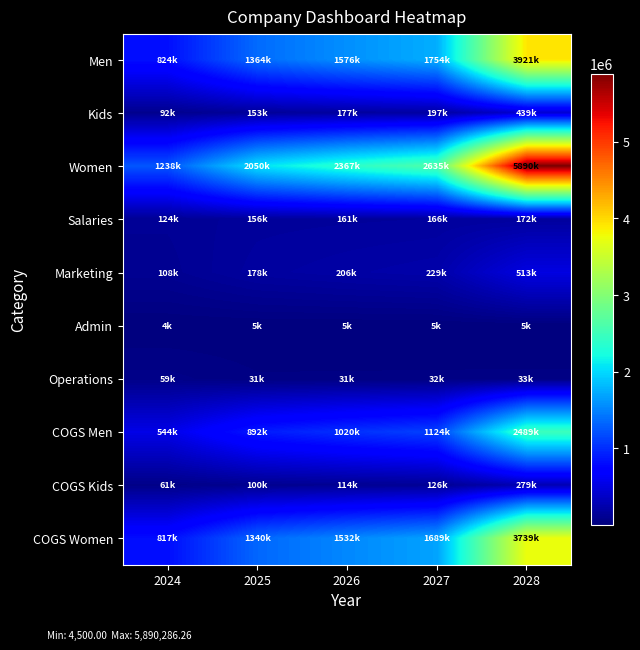

Reading left to right, extract all data points from this chart.

Men: 2024=824116.4	2025=1364452.7	2026=1575637.7	2027=1754371.7	2028=3921433.7
Kids: 2024=92328.4	2025=152864.0	2026=176523.7	2027=196547.9	2028=439330.7
Women: 2024=1237884.3	2025=2049509.8	2026=2366725.5	2027=2635197.3	2028=5890286.3
Salaries: 2024=124208.3	2025=156062.5	2026=161060.6	2027=166252.6	2028=171646.9
Marketing: 2024=107716.5	2025=178341.3	2026=205944.3	2027=229305.8	2028=512552.5
Admin: 2024=4500.0	2025=5050.0	2026=5100.5	2027=5151.5	2028=5203.0
Operations: 2024=59000.0	2025=30625.0	2026=31263.1	2027=31914.7	2028=32579.9
COGS Men: 2024=543916.8	2025=891795.7	2026=1019826.2	2027=1124486.9	2028=2489090.0
COGS Kids: 2024=60936.7	2025=99910.7	2026=114254.4	2027=125979.9	2028=278860.7
COGS Women: 2024=817003.7	2025=1339543.7	2026=1531855.2	2027=1689063.3	2028=3738799.1